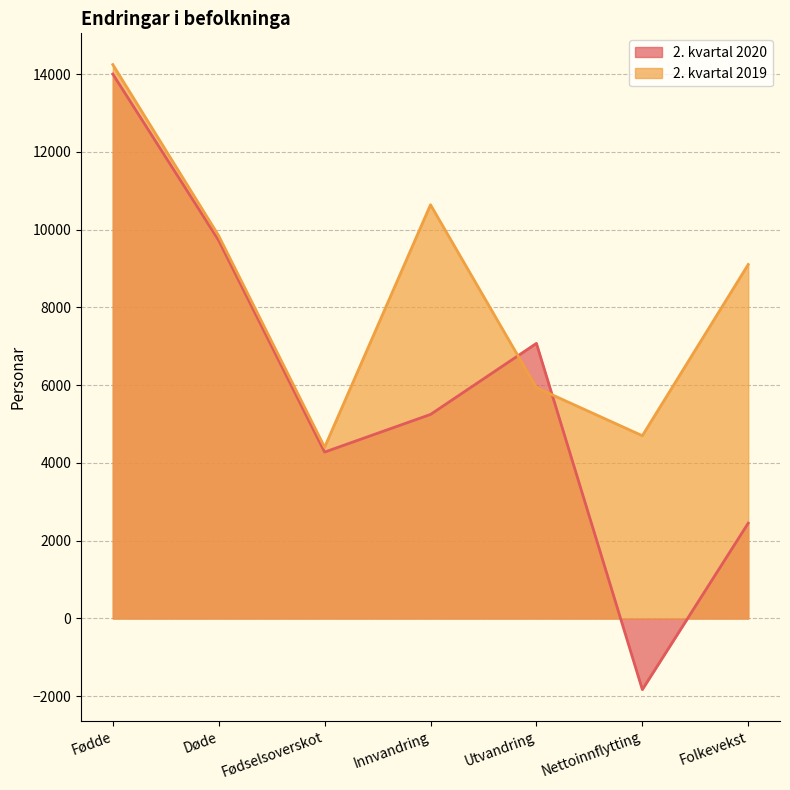

What is the value of the 2. kvartal 2019 point at the 5th from the left?

5937